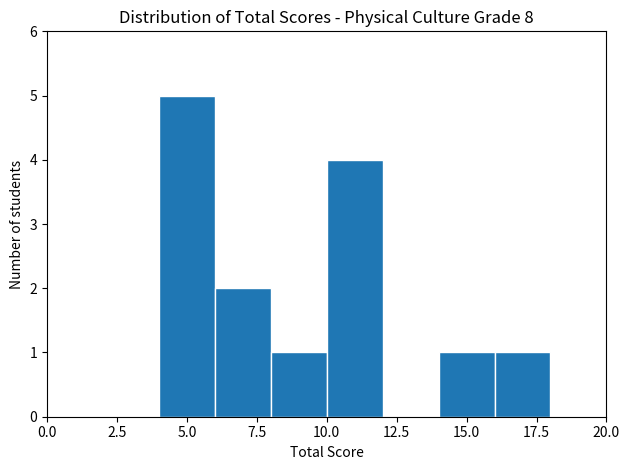

Reading left to right, list every bar in this chart as the range it spans on the x-axis followed by its height. The values are not printed on the chart, so give them approximately, as read against the axis.

0 to 2: 0
2 to 4: 0
4 to 6: 5
6 to 8: 2
8 to 10: 1
10 to 12: 4
12 to 14: 0
14 to 16: 1
16 to 18: 1